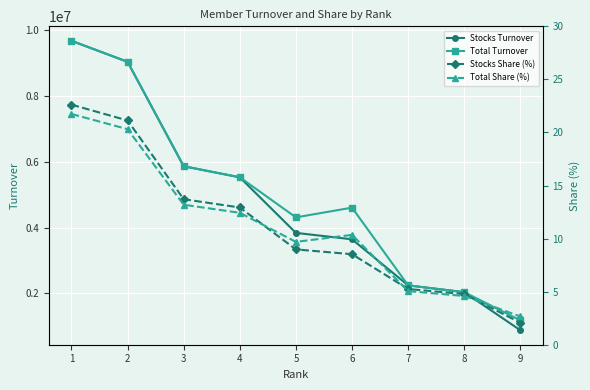

Is this an area chart (filled region under the line)?

No